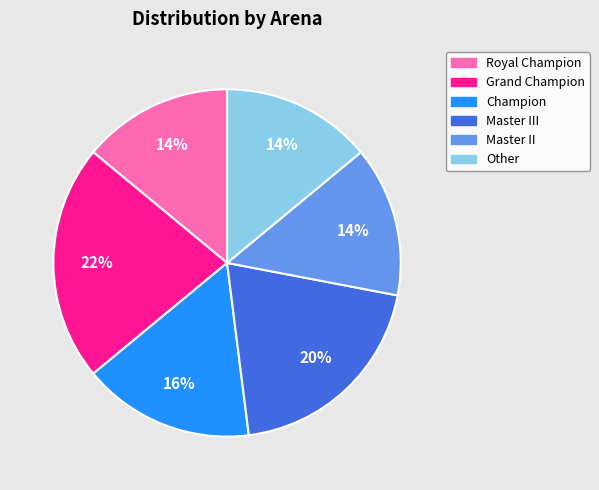

Do Master III and Master II together represent more than half of the pie?

No